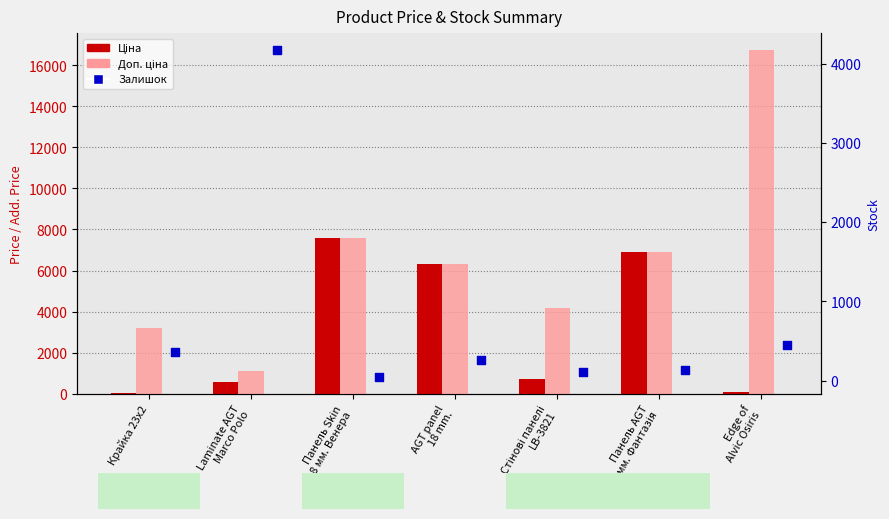

Is the value of Ціна at AGT panel
18 mm. greater than the value of Доп. ціна at Edge of
Alvic Osiris?

No